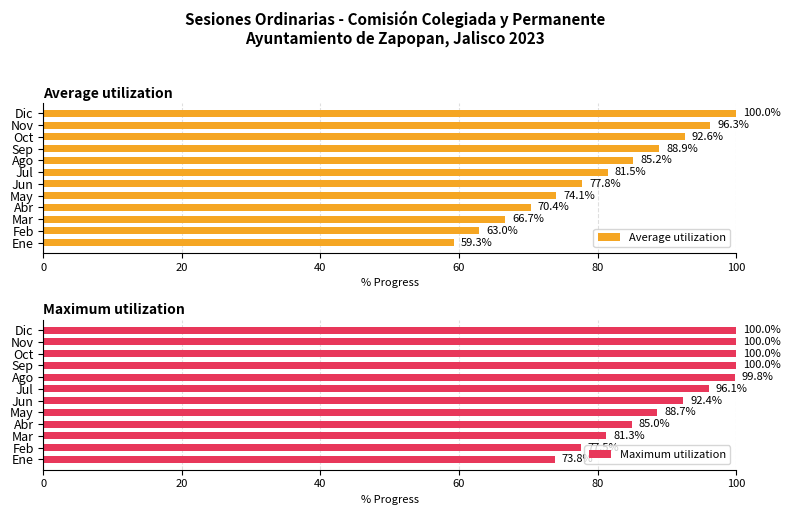

What is the minimum value shown in the chart?

59.3